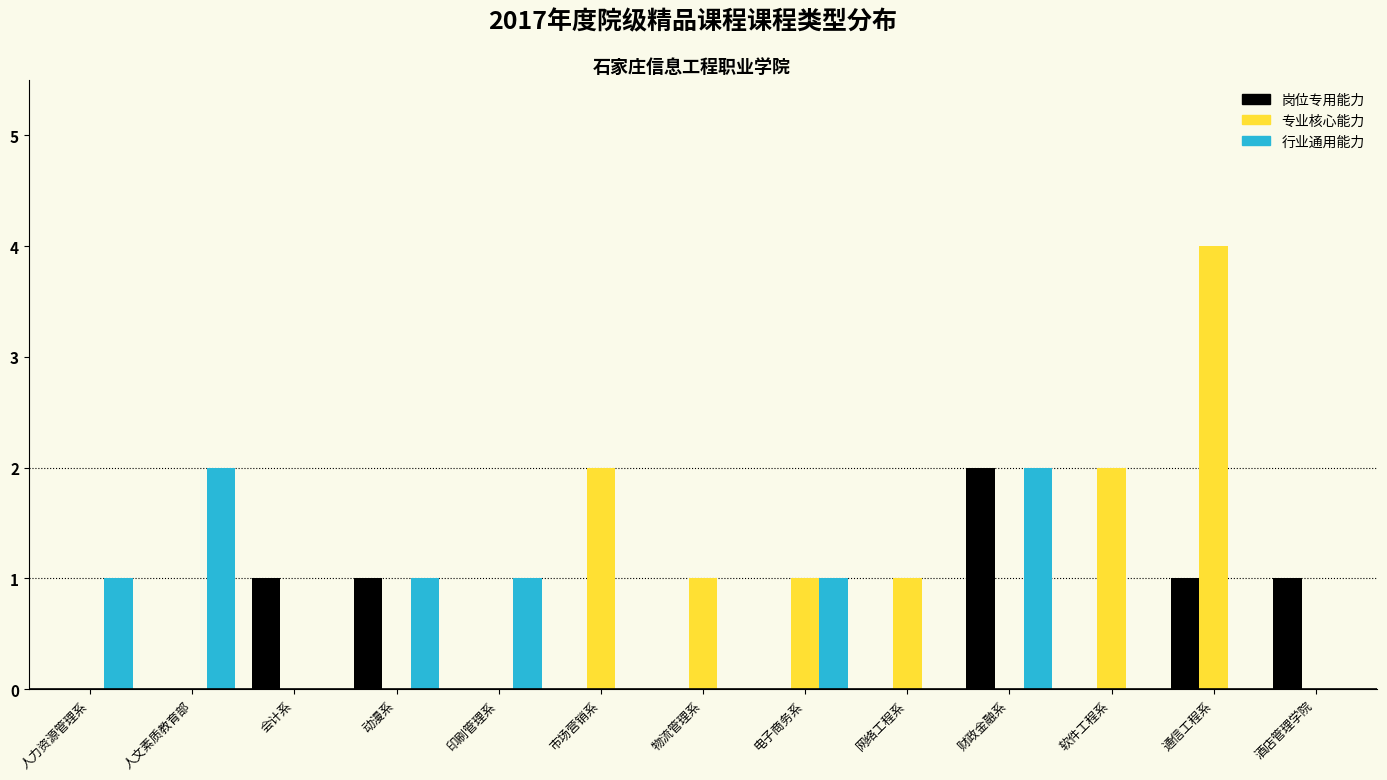

What is the sum of all 专业核心能力 values?

11